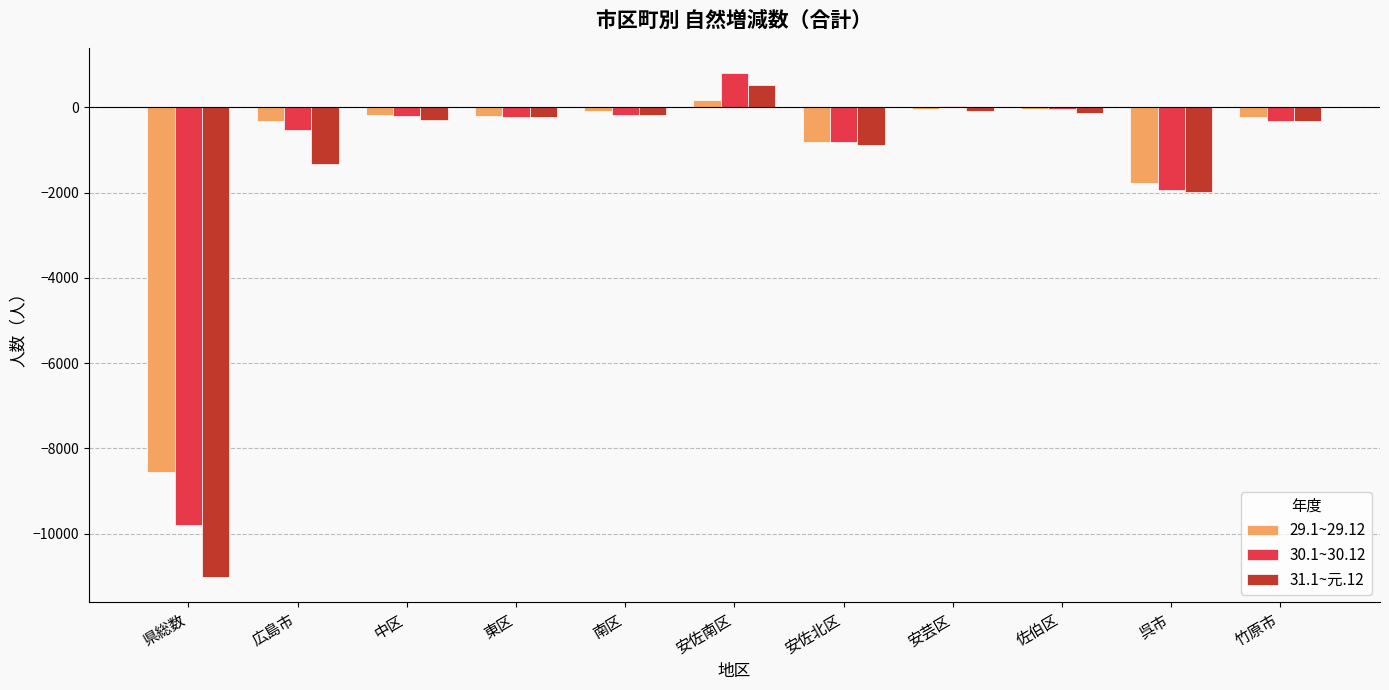

Is it true that 30.1~30.12 equals -316 at 竹原市?

True